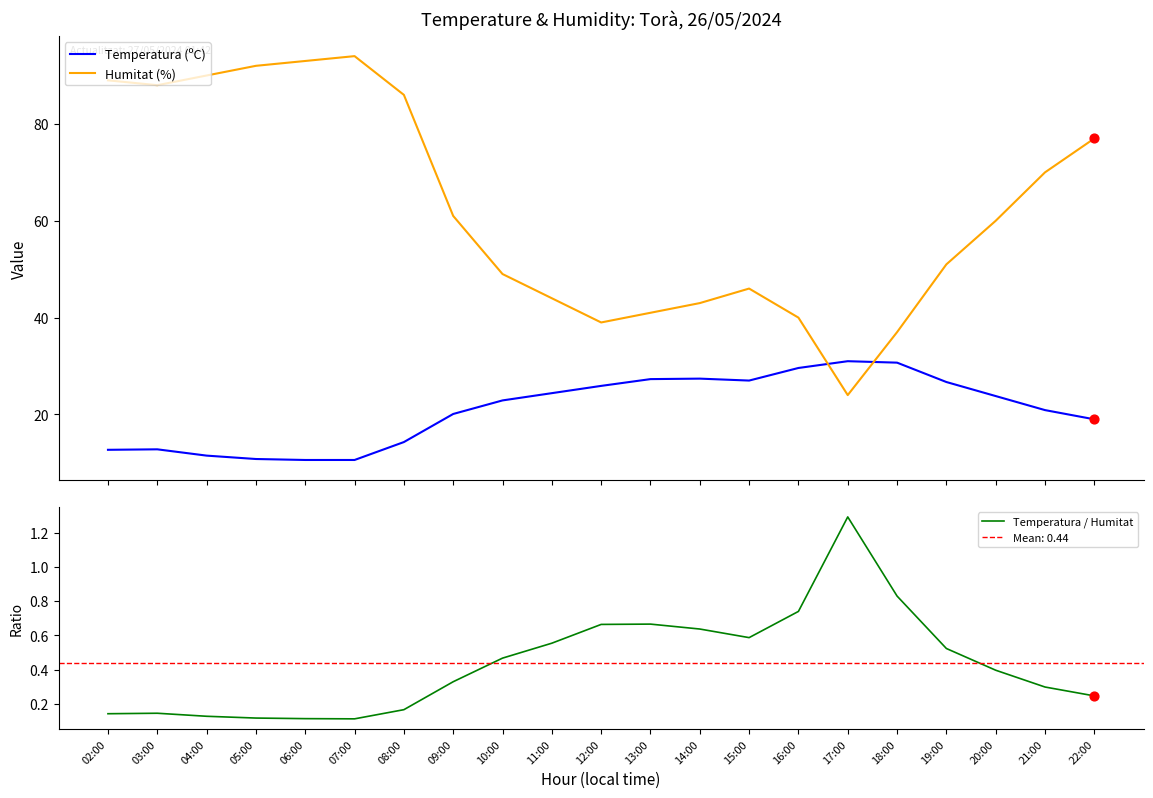

Which series has the largest total across all categories?

Humitat (%)